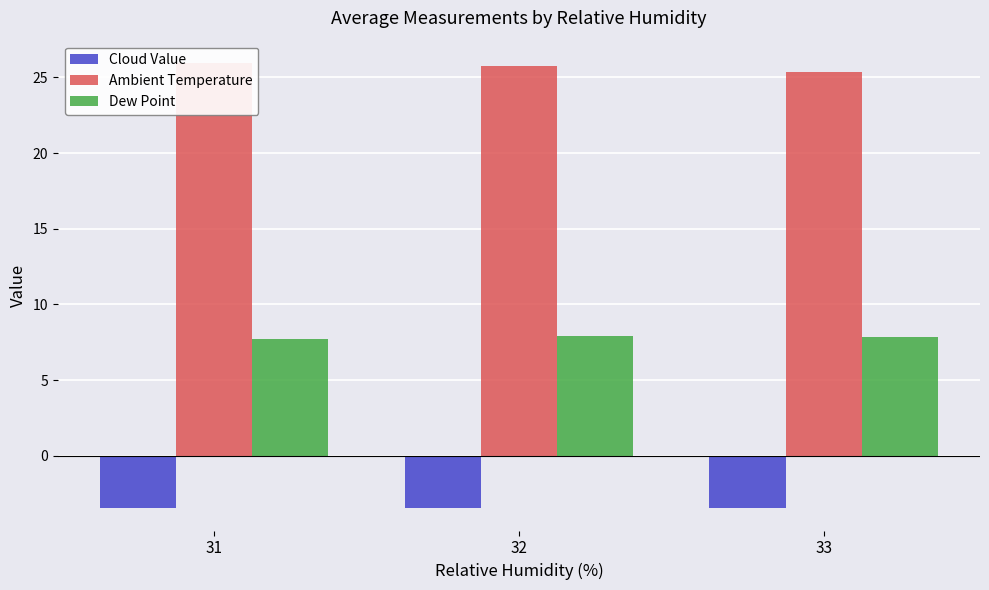

List the series in order of their overall mean, lowest first.

Cloud Value, Dew Point, Ambient Temperature